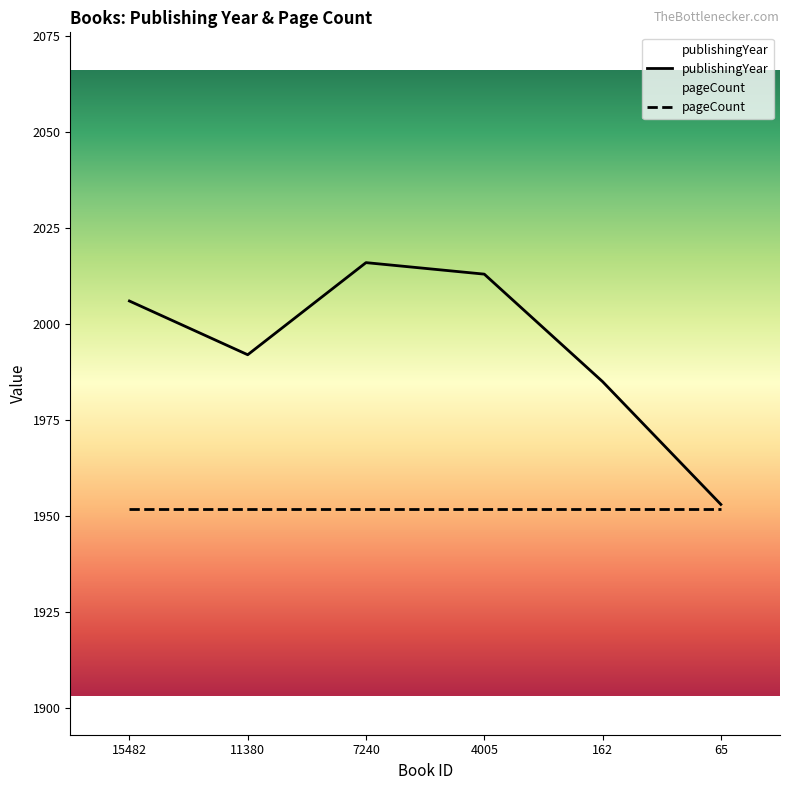

What value does the data have at 11380, to the nearest 5?

1990